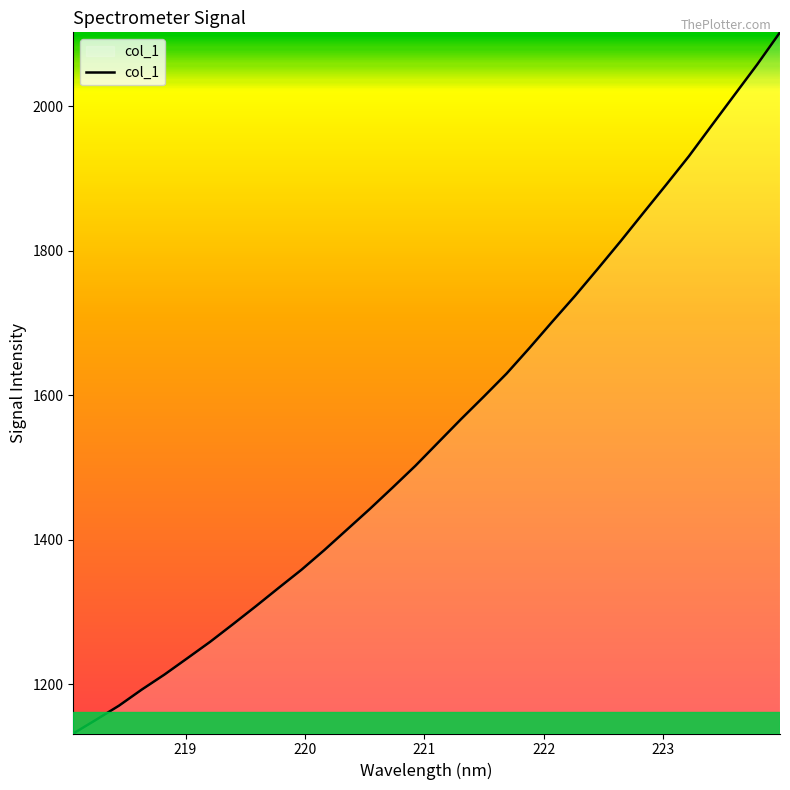

What is the average value?

1553.2